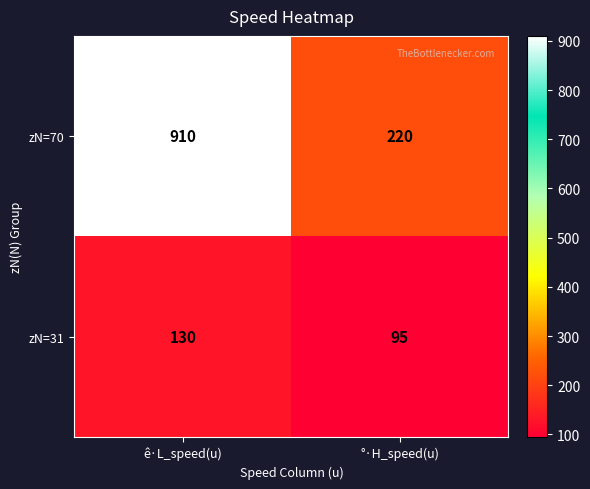

What is the approximate value of zN=31 at °·H_speed(u), to the nearest 10?

100